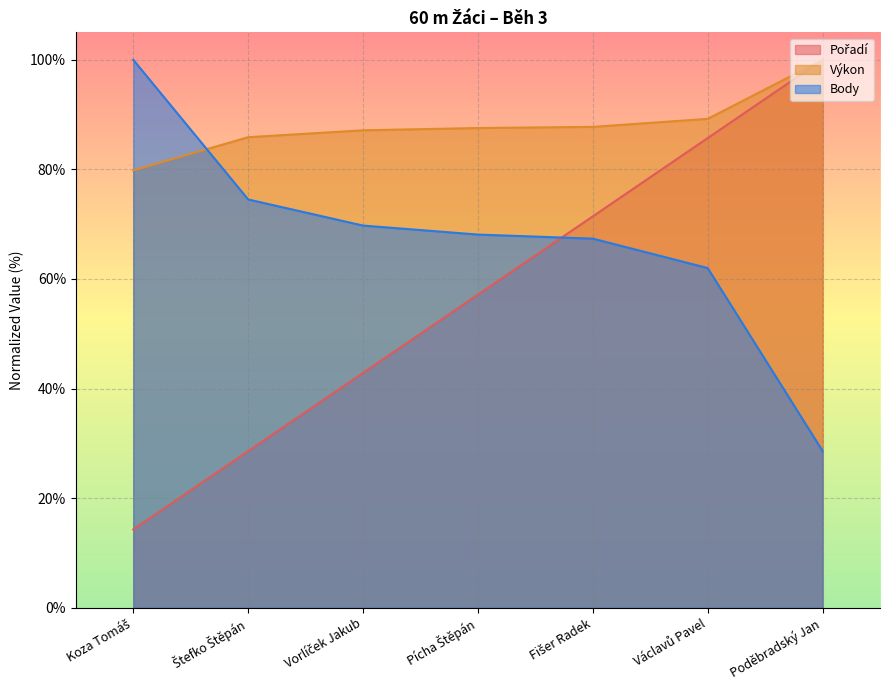

What position from the right is Fišer Radek?

3